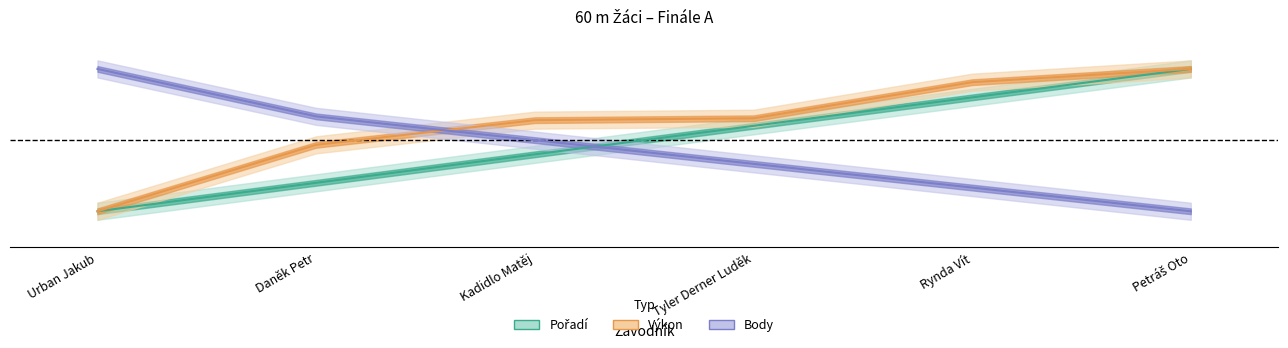

Between Kadidlo Matěj and Rynda Vít, which series saw the biggest shift?

Pořadí